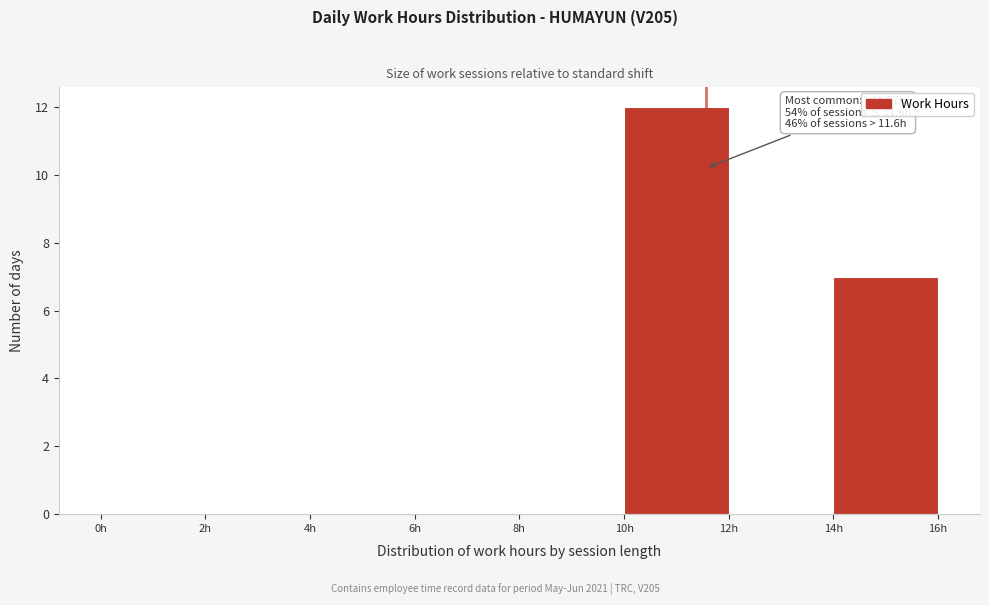

Over which range of the x-axis is the bar tallest?

10 to 12